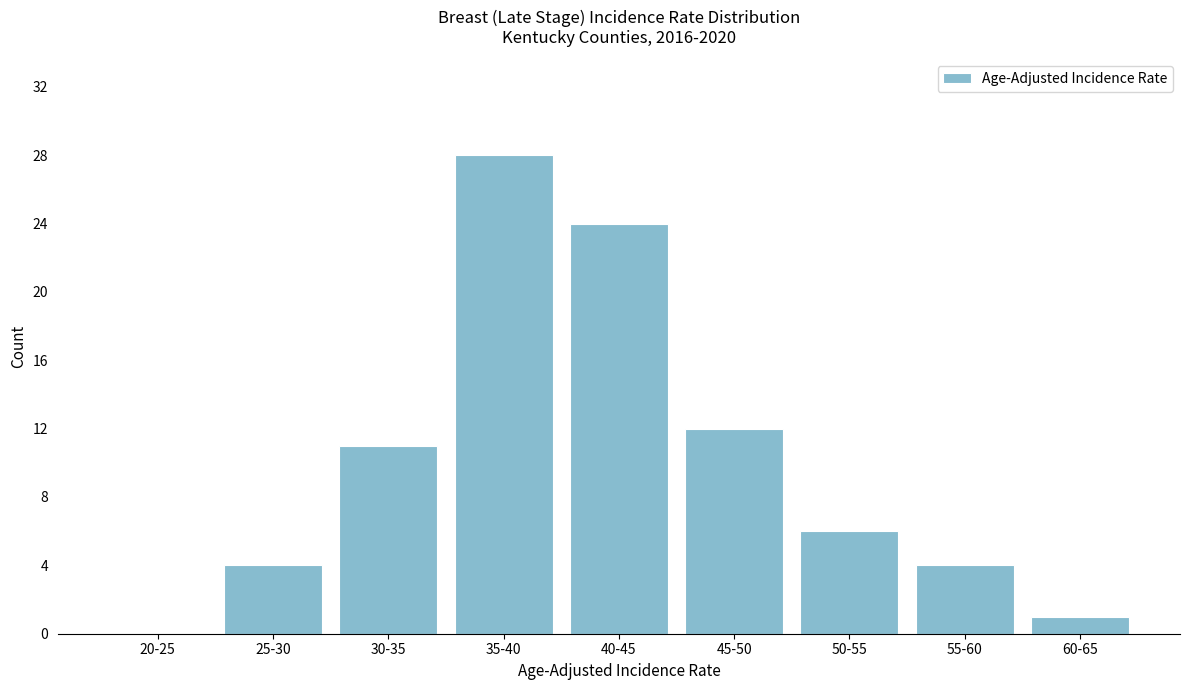

Reading left to right, list all the values displayed in this chart.

20-25=0	25-30=4	30-35=11	35-40=28	40-45=24	45-50=12	50-55=6	55-60=4	60-65=1